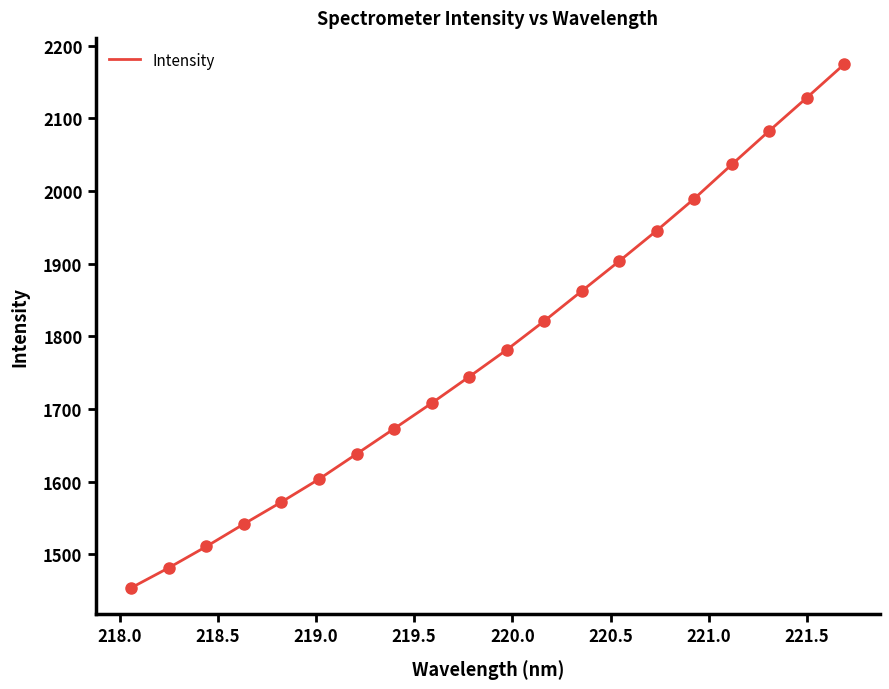

What is the greatest value displayed?

2174.8